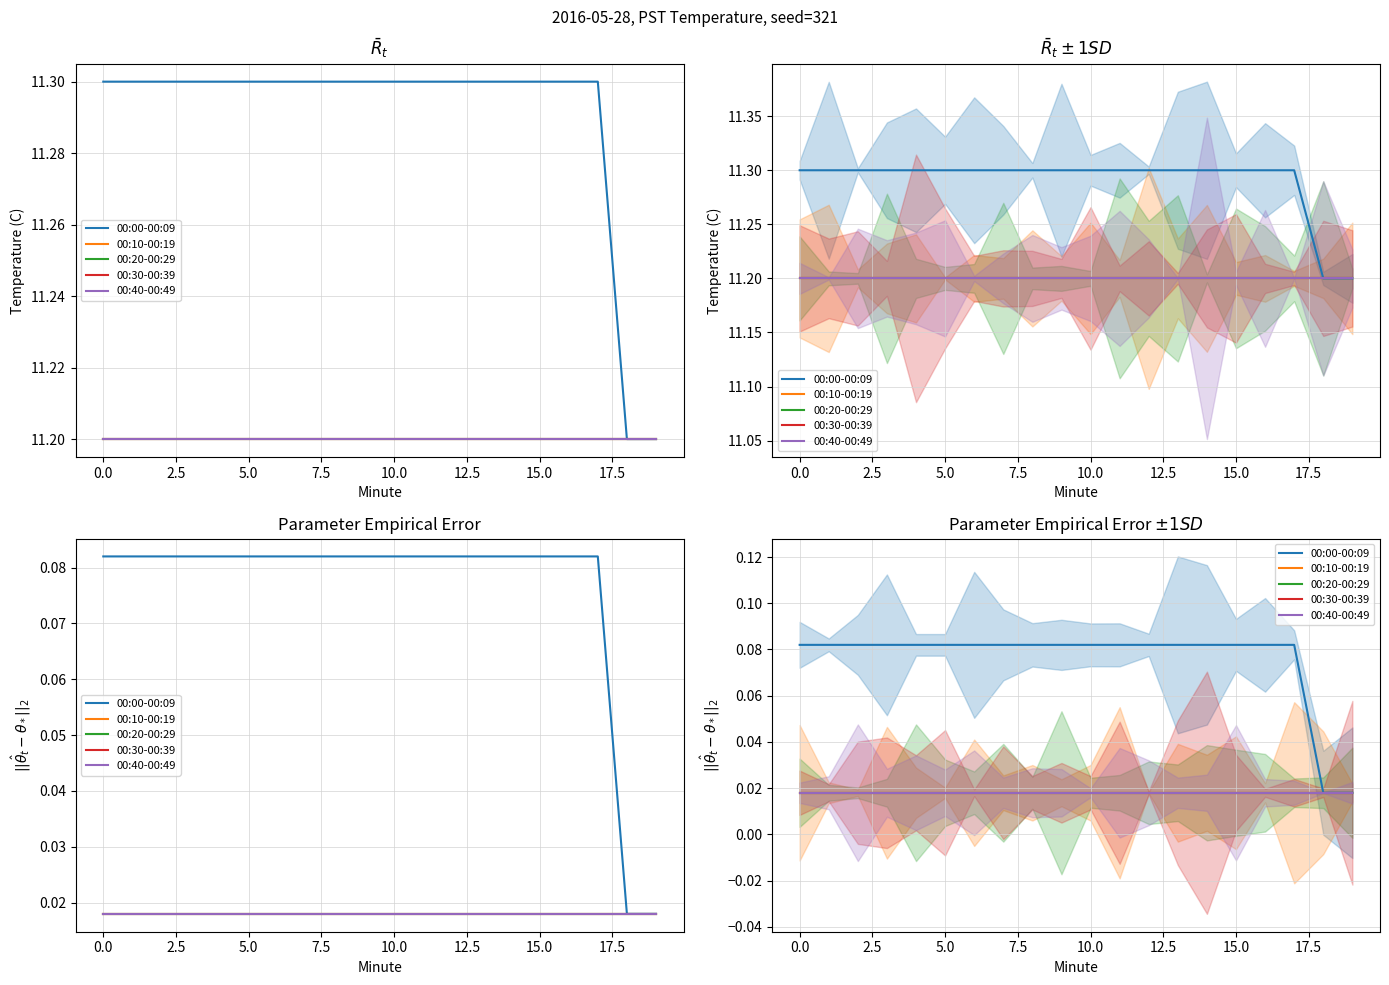

How many data points does each series have?

20